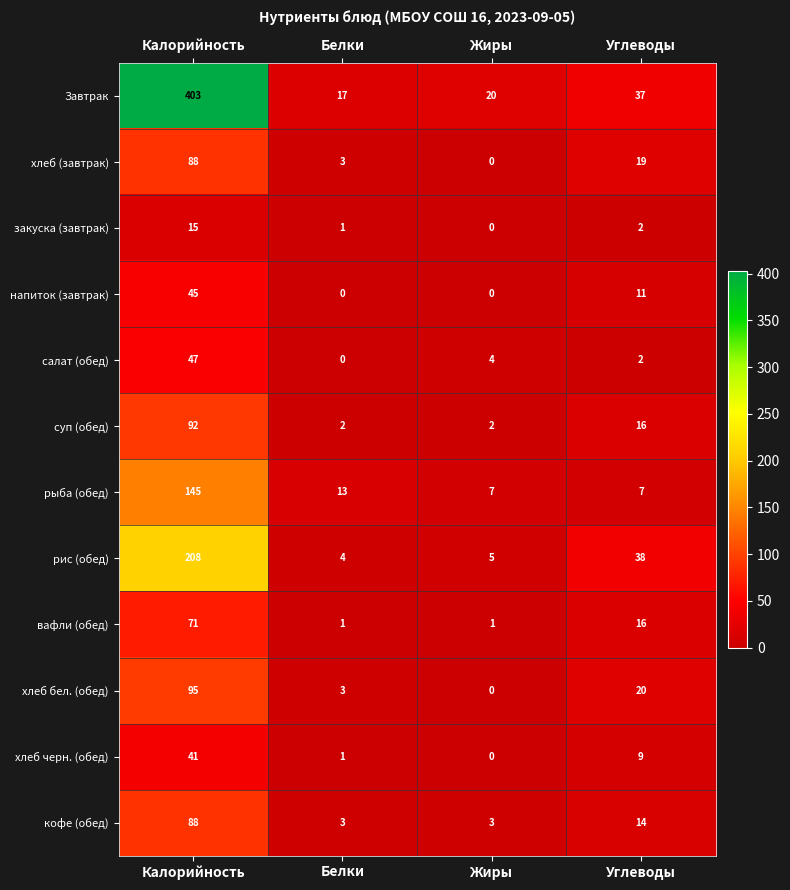

At which category does the chart reach its peak across all series?

Калорийность